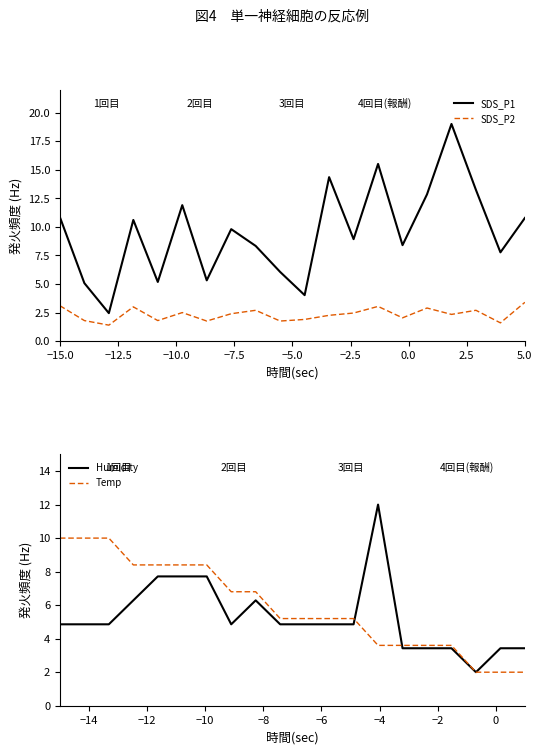

How many data points in SDS_P1 are above 9?

10